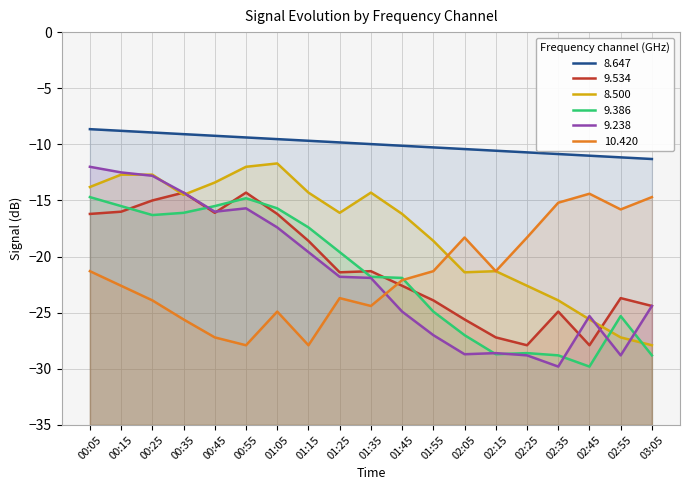

What is the difference between the second highest and minimum values in the 8.647 series?

2.5